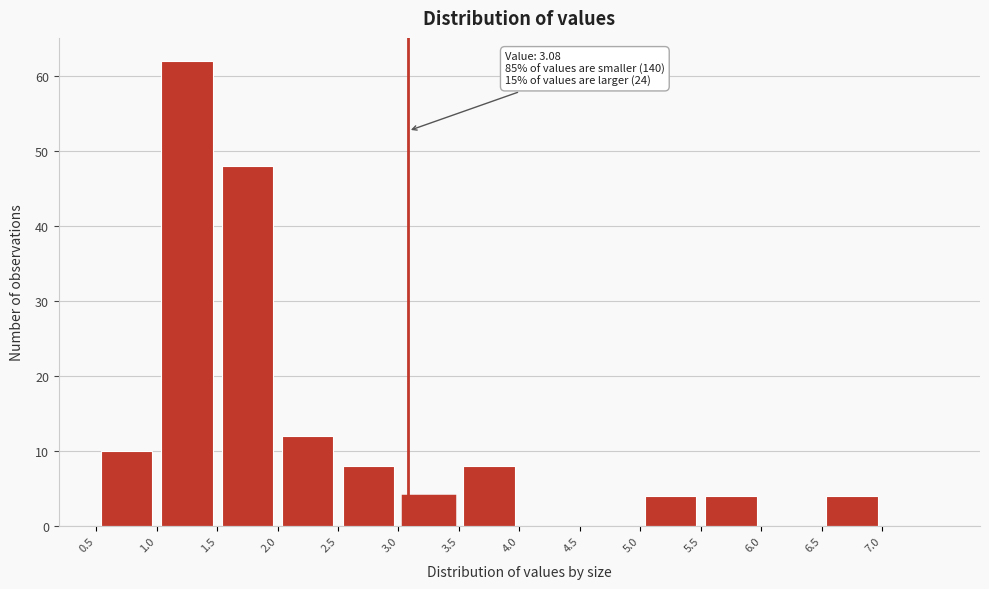

Over which range of the x-axis is the bar tallest?

1.0 to 1.5